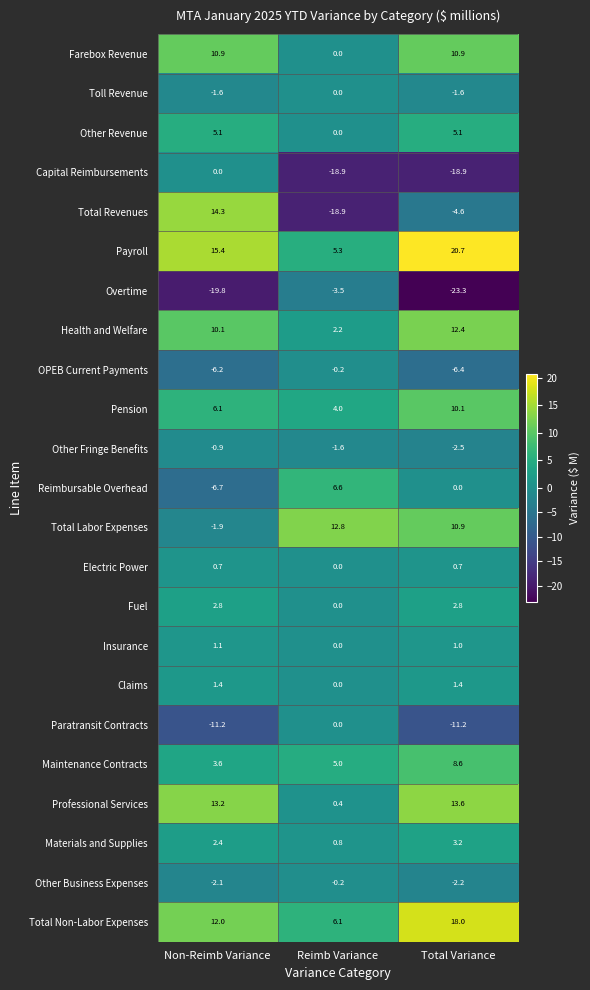

What is the total value across all series at Reimb Variance?

-0.1